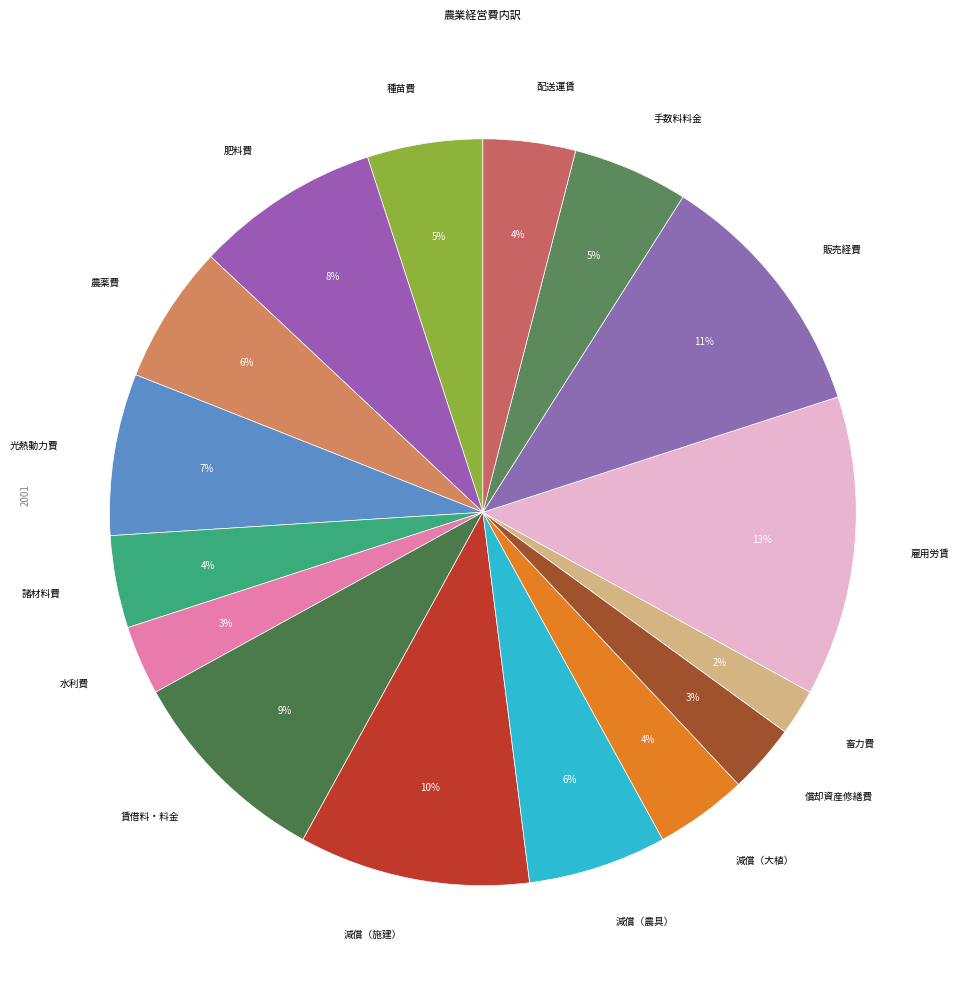

How many slices are in this pie chart?

16